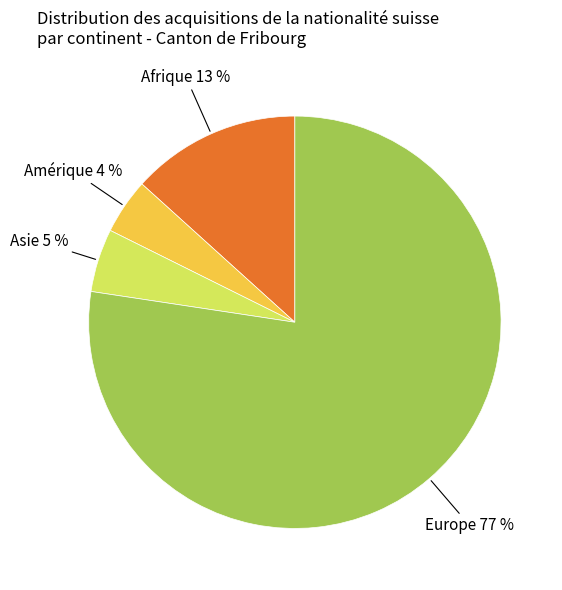

What percentage is the Amérique slice, to the nearest percent?

4%